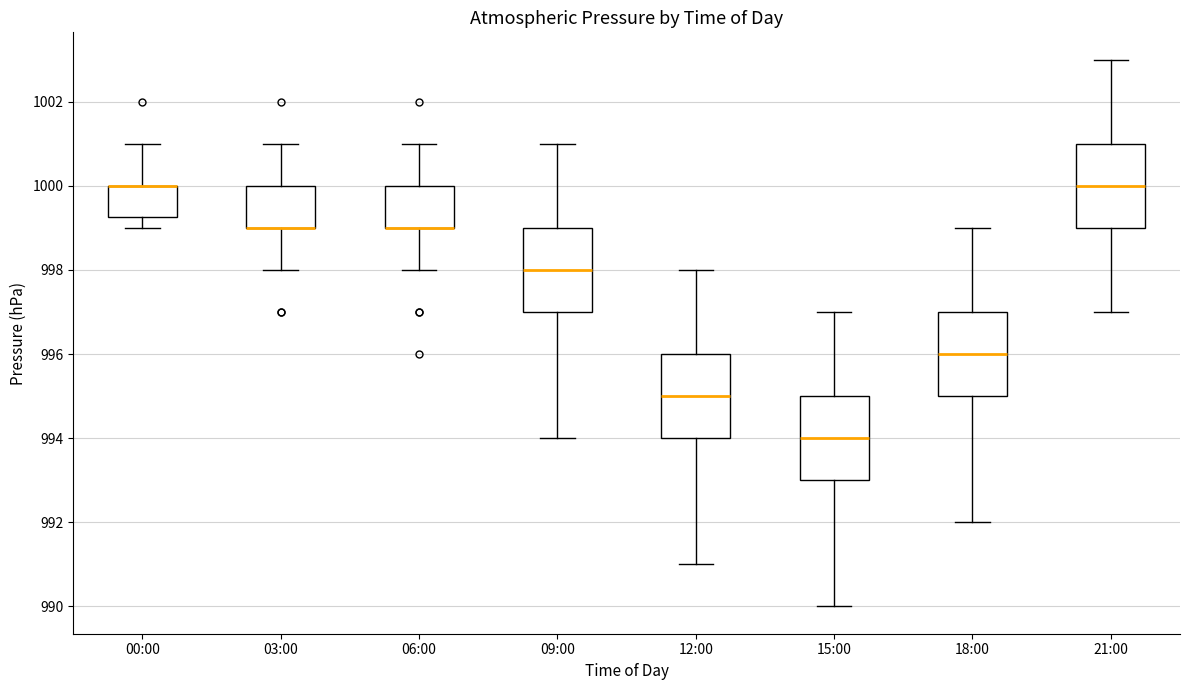

Reading left to right, read every box against the y-axis: the position of its median line, the range the box covers, and the ends of its whiskers. The values are not printed on the chart, so give them approximately, as read against the axis.

00:00: median 1000.0 (drawn on the box's upper edge), box 999.2 to 1000.0, whiskers 999.0 to 1001.0
03:00: median 999.0 (drawn on the box's lower edge), box 999.0 to 1000.0, whiskers 998.0 to 1001.0
06:00: median 999.0 (drawn on the box's lower edge), box 999.0 to 1000.0, whiskers 998.0 to 1001.0
09:00: median 998.0, box 997.0 to 999.0, whiskers 994.0 to 1001.0
12:00: median 995.0, box 994.0 to 996.0, whiskers 991.0 to 998.0
15:00: median 994.0, box 993.0 to 995.0, whiskers 990.0 to 997.0
18:00: median 996.0, box 995.0 to 997.0, whiskers 992.0 to 999.0
21:00: median 1000.0, box 999.0 to 1001.0, whiskers 997.0 to 1003.0